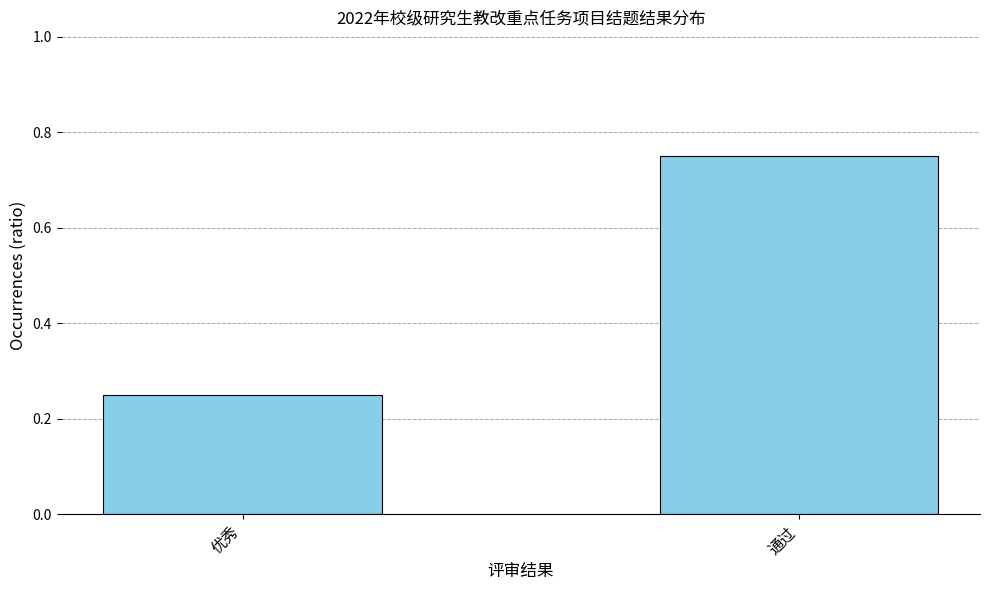

The value at 优秀 is 0.1. True or false?

False